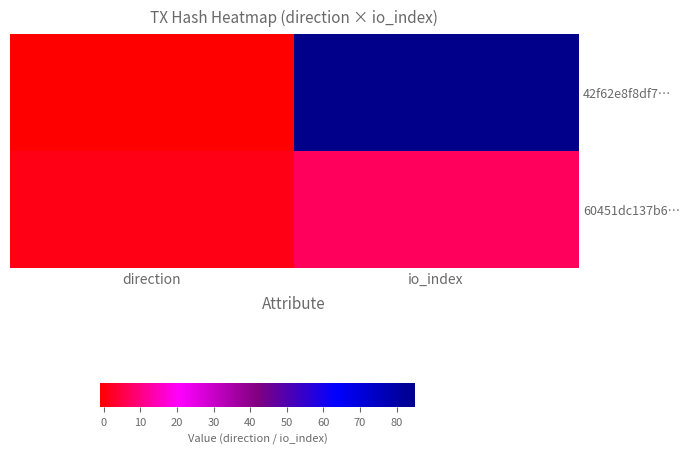

List the series in order of their overall mean, lowest first.

60451dc137b6…, 42f62e8f8df7…